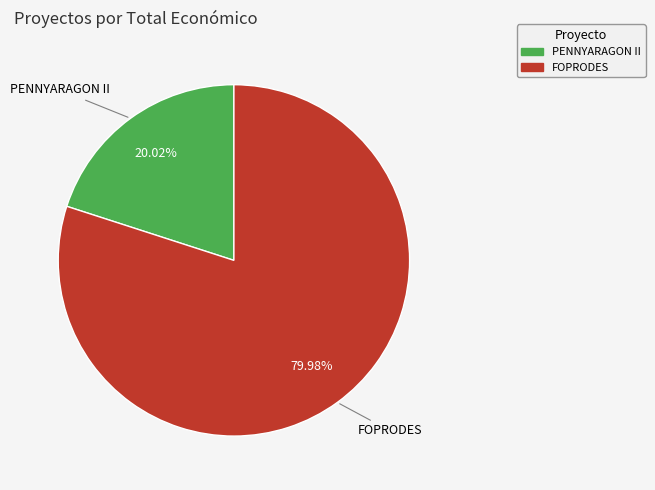

Is there any slice that represents more than half of the pie?

Yes